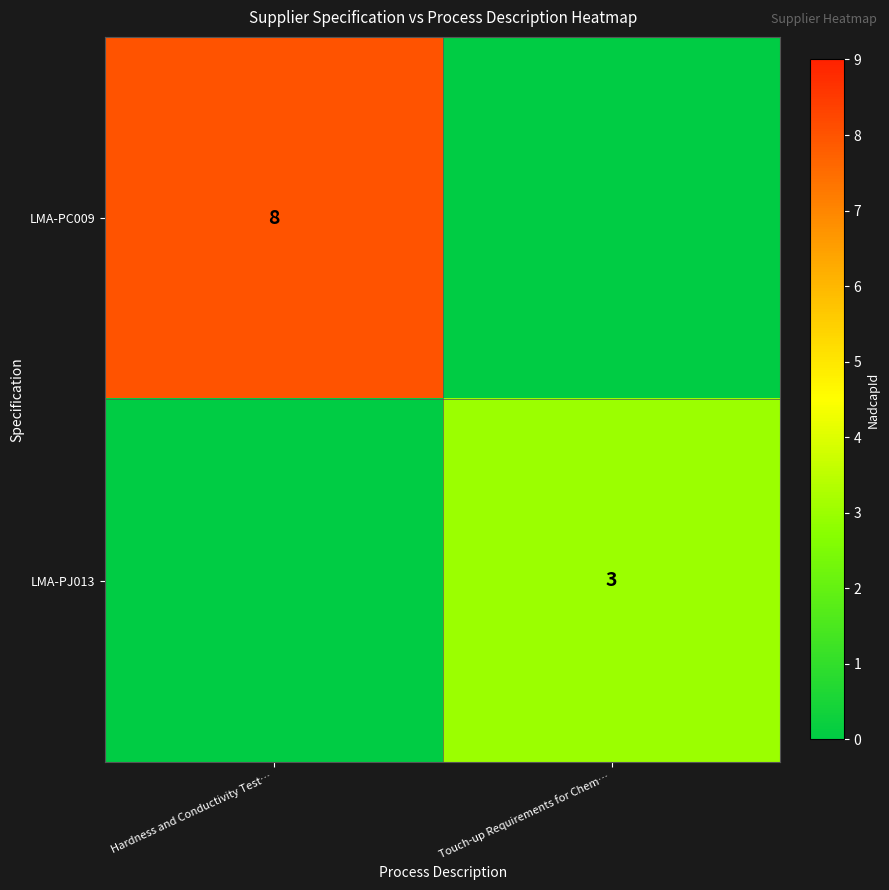

At how many categories does at least one series exceed 5?

1